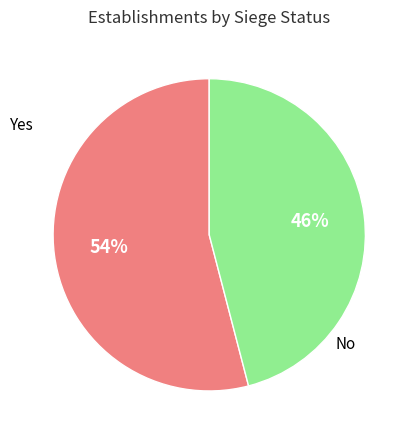

How many slices are in this pie chart?

2